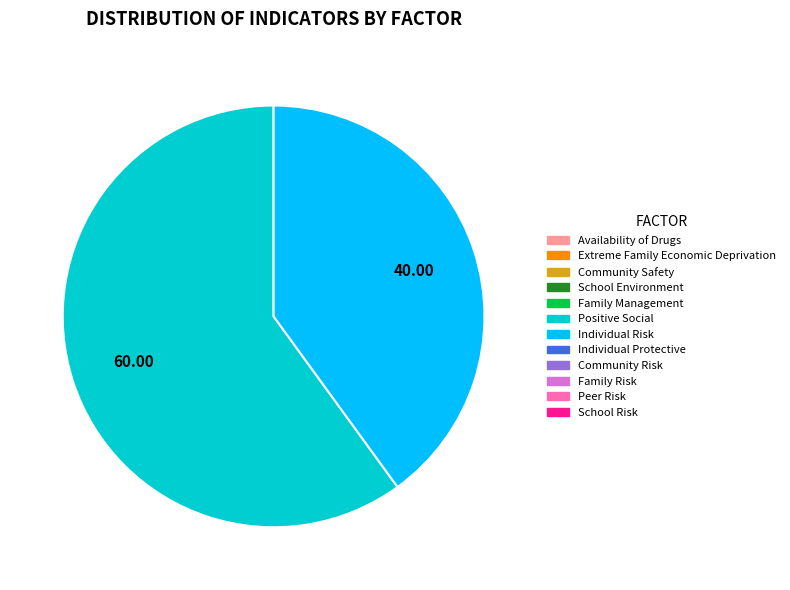

Does any single category account for the majority?

Yes